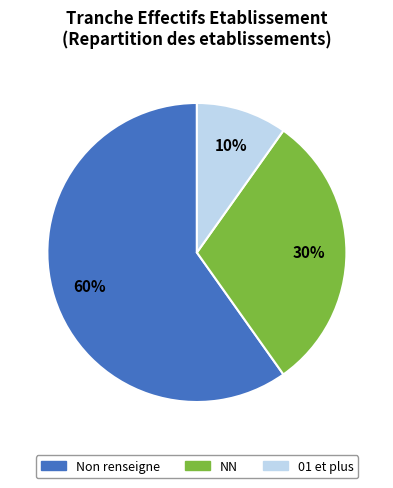

To the nearest percent, what is the difference between the largest and smallest slice percentages?

50%